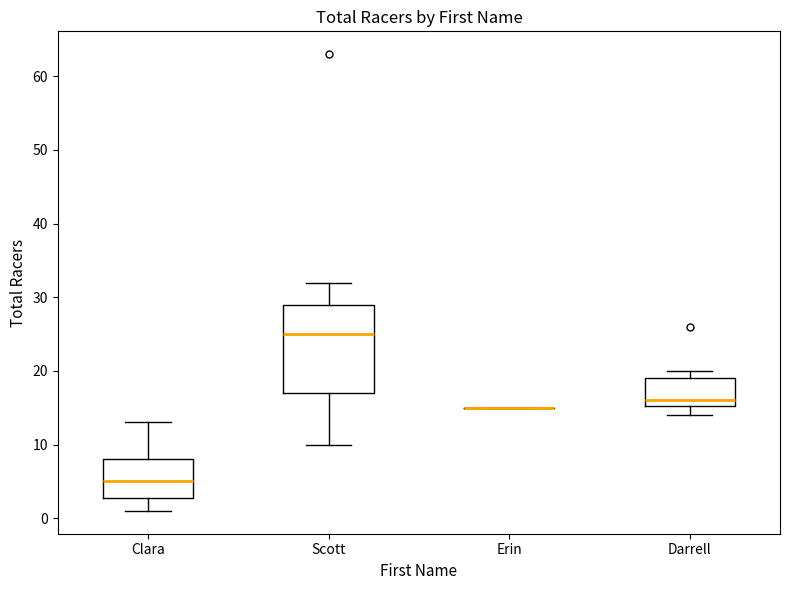

Reading left to right, read every box against the y-axis: the position of its median line, the range the box covers, and the ends of its whiskers. The values are not printed on the chart, so give them approximately, as read against the axis.

Clara: median 5, box 3 to 8, whiskers 1 to 13
Scott: median 25, box 17 to 29, whiskers 10 to 32
Erin: box collapsed to a line at 15, whiskers 15 to 15
Darrell: median 16, box 15 to 19, whiskers 14 to 20